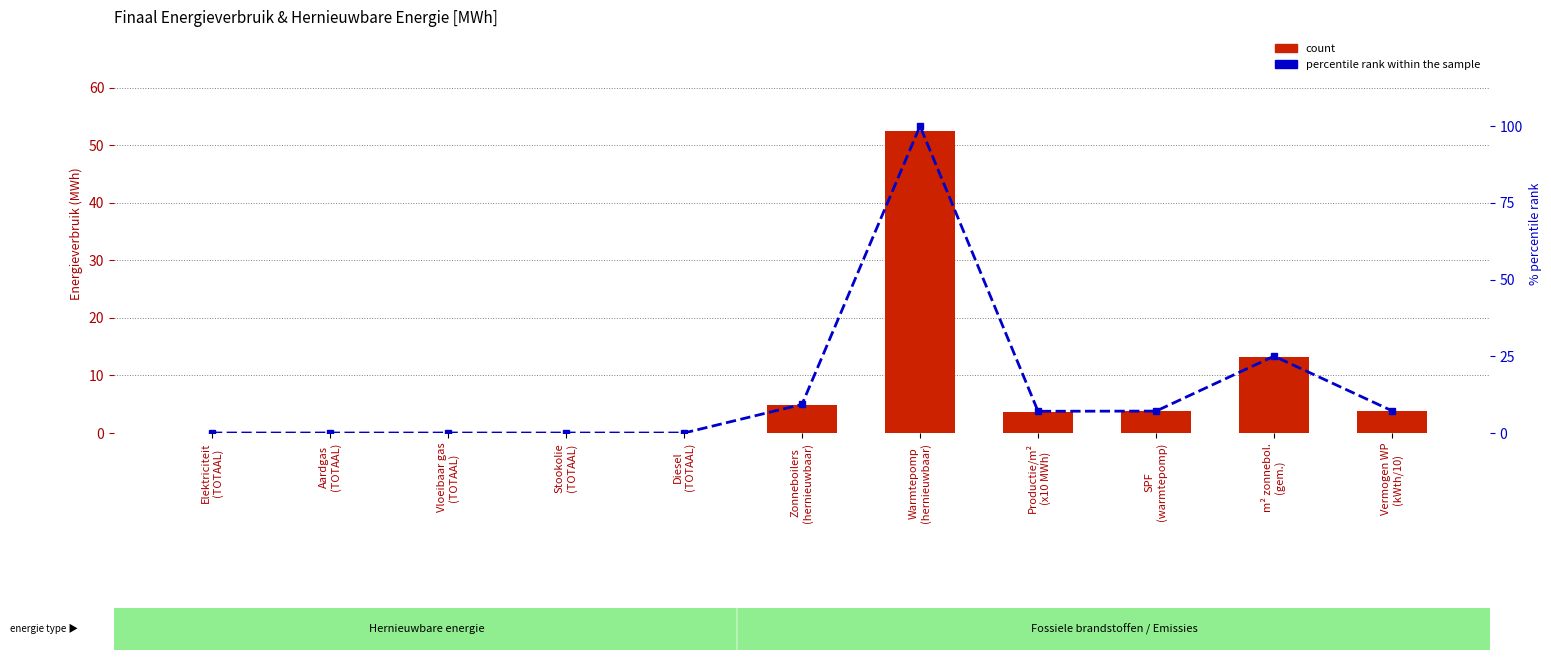

What is the difference between the percentile rank within the sample values at Zonneboilers
(hernieuwbaar) and Stookolie
(TOTAAL)?

9.3